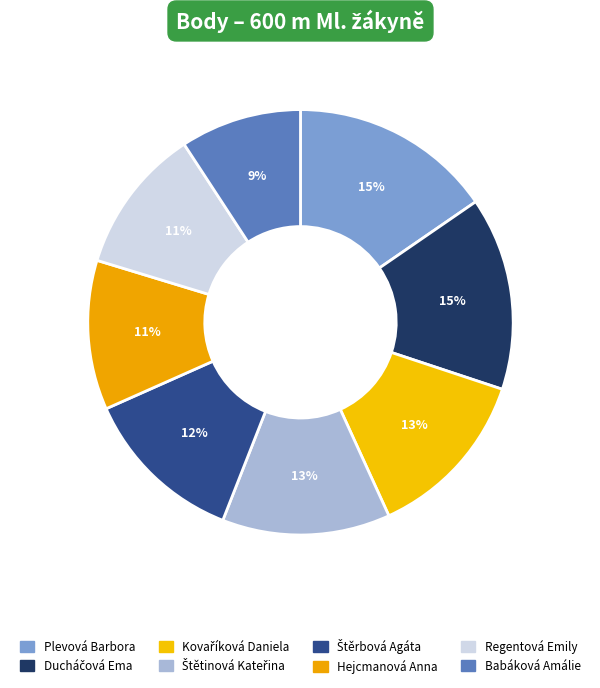

Does any single category account for the majority?

No